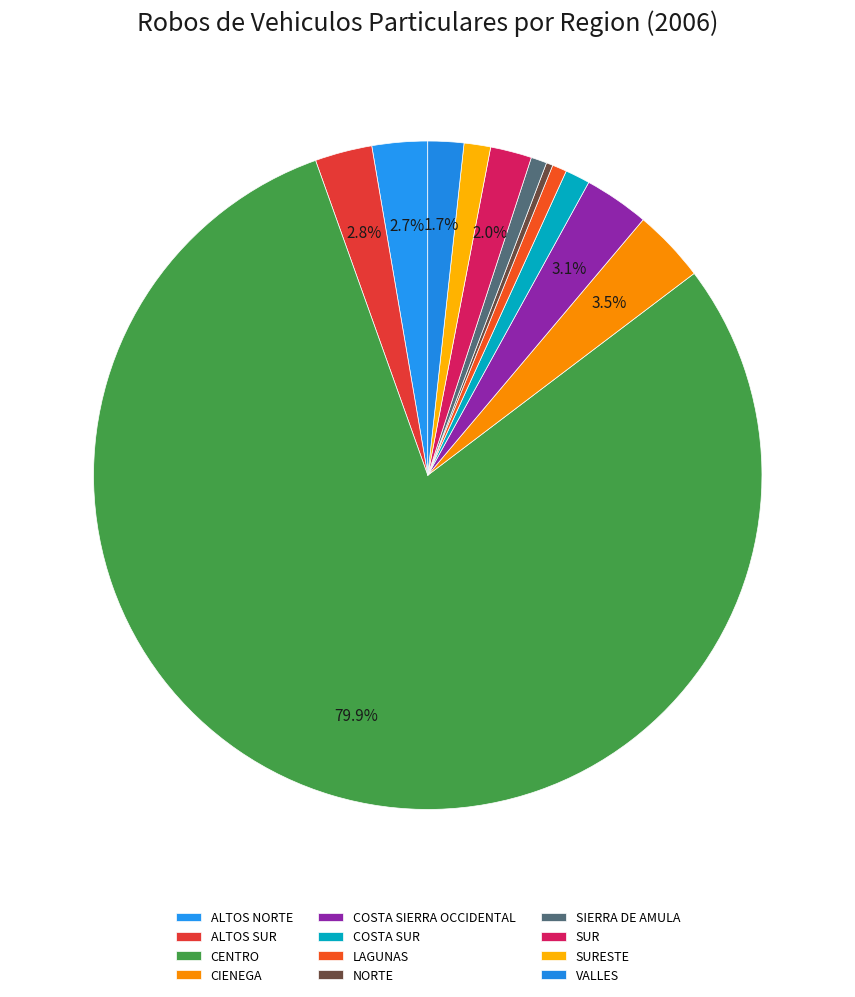

True or false: COSTA SIERRA OCCIDENTAL accounts for 3% of the total.

True